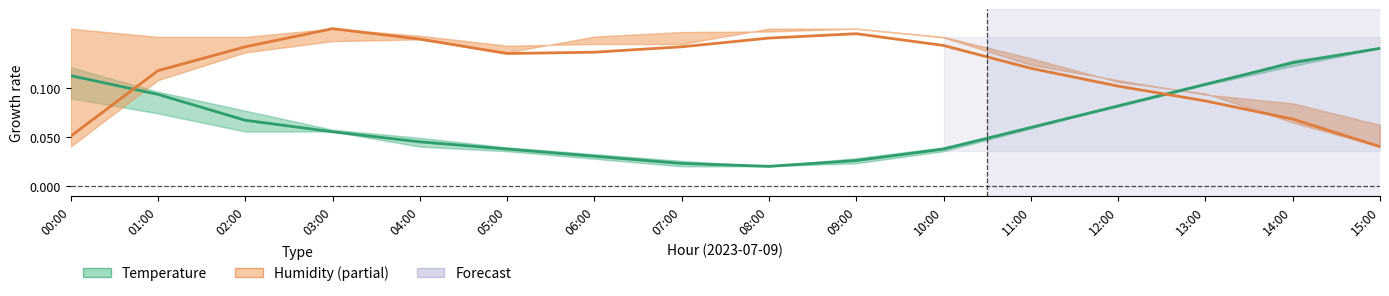

Is the value of Temperature at 02:00 greater than the value of Humidity at 04:00?

No